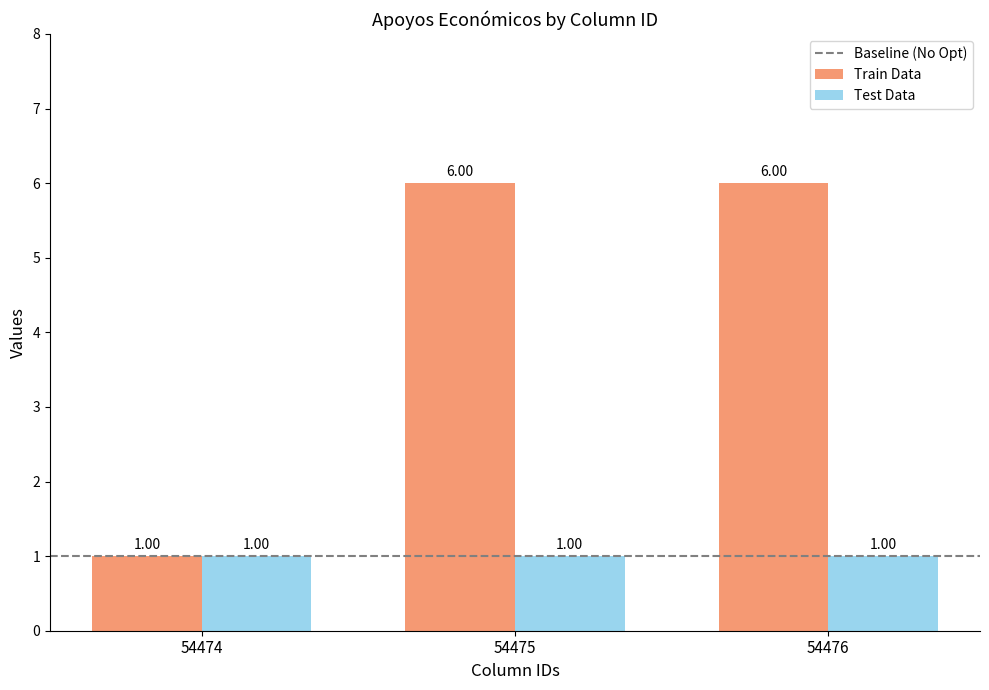

List the series in order of their overall mean, lowest first.

Test Data, Train Data